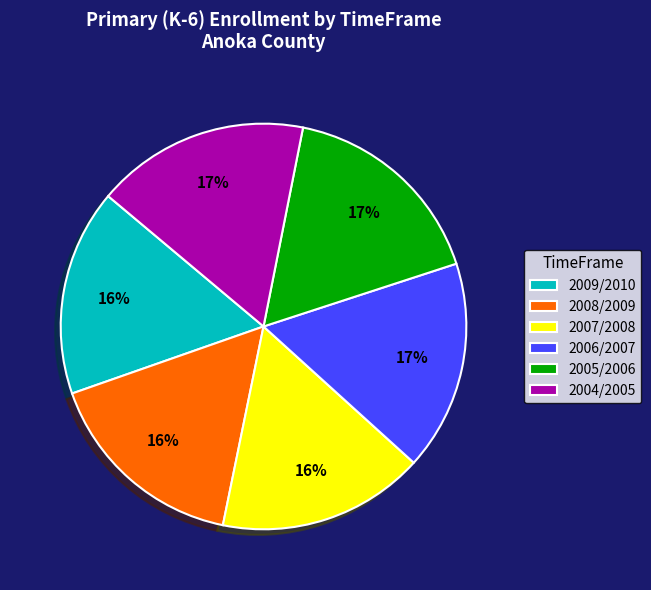

True or false: 2006/2007 accounts for 12% of the total.

False